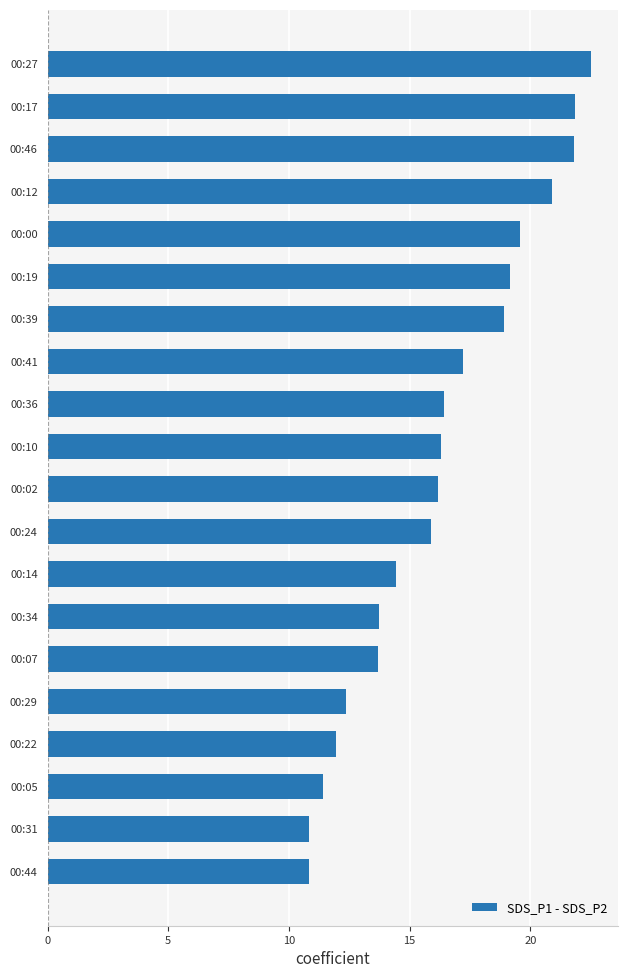

What is the sum of the values at 00:02 and 00:07?

29.8